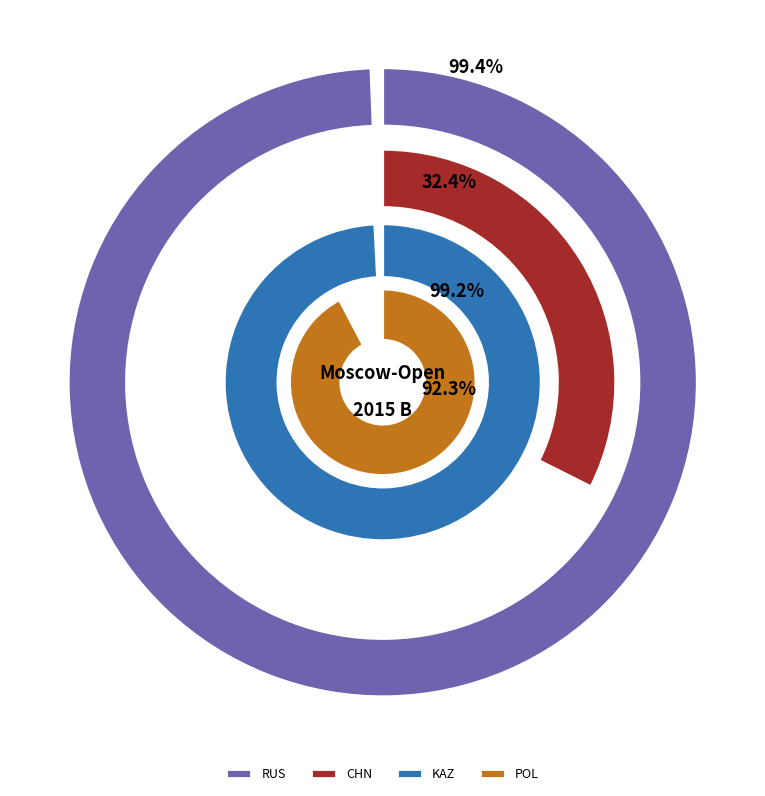

The POL slice represents 11% of the pie. True or false?

False